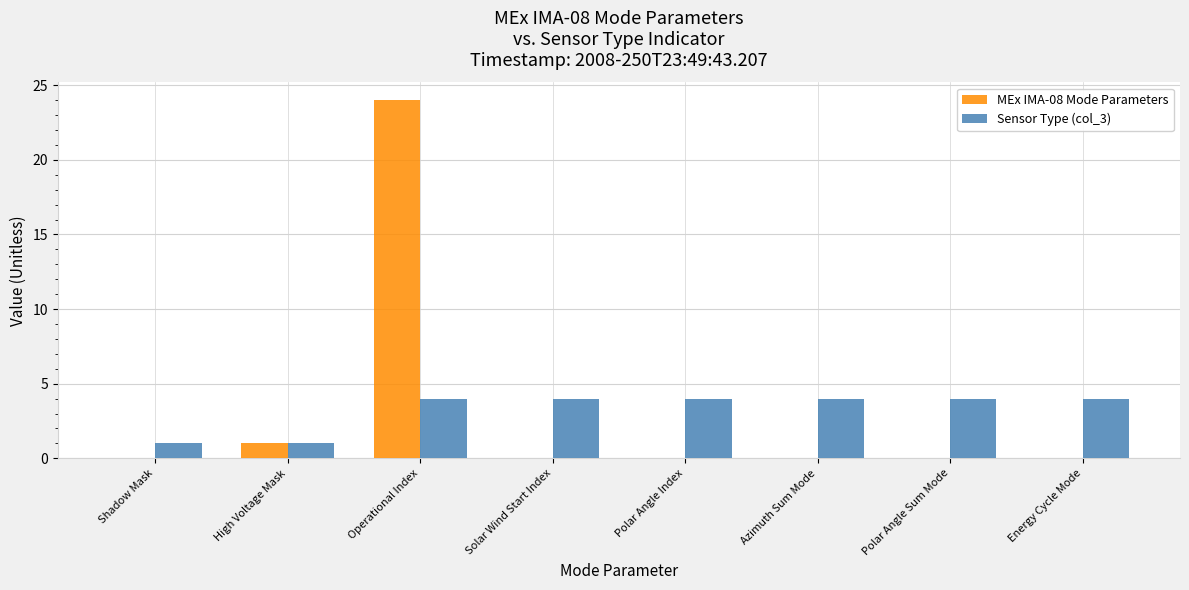

Does the chart contain stacked bars?

No